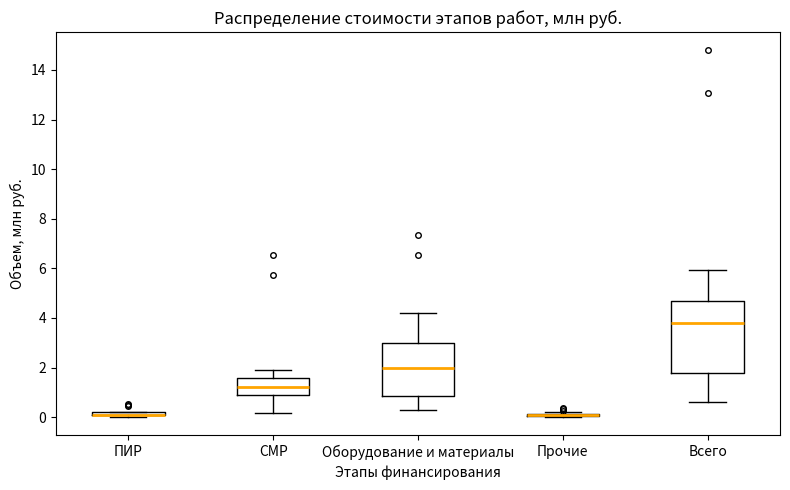

Comparing the boxes themselves (not the whiskers), which one is the tallest?

Всего